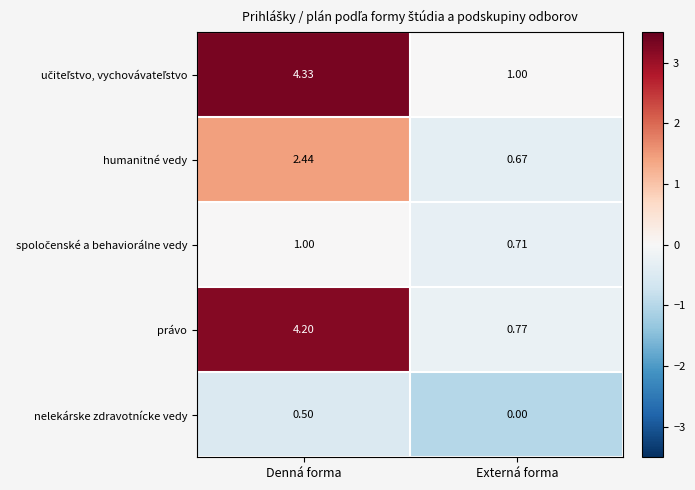

At which category is the sum across all series the highest?

Denná forma